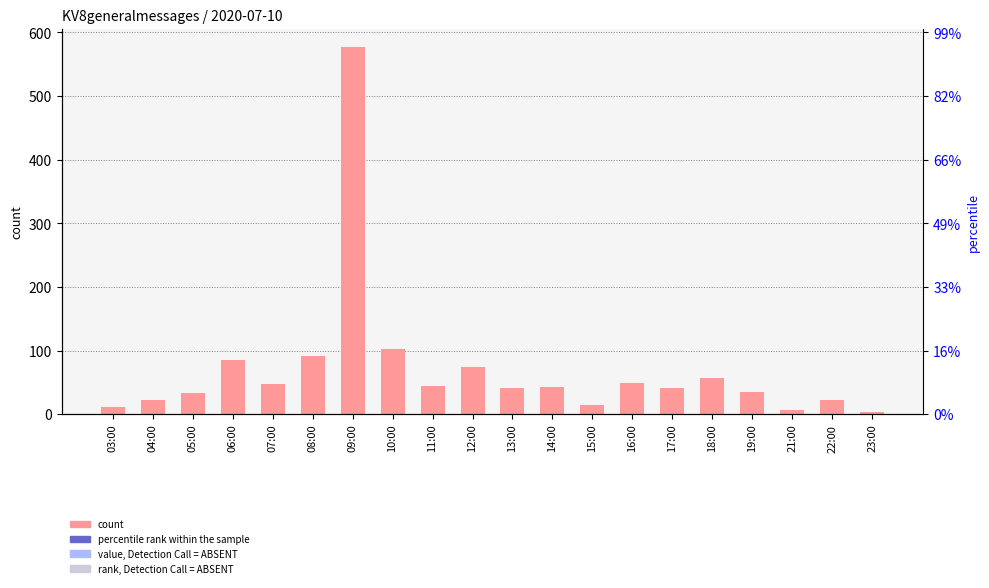

Reading left to right, extract all data points from this chart.

03:00=11	04:00=22	05:00=33	06:00=86	07:00=47	08:00=92	09:00=577	10:00=102	11:00=45	12:00=74	13:00=42	14:00=43	15:00=15	16:00=49	17:00=41	18:00=57	19:00=35	21:00=6	22:00=22	23:00=4